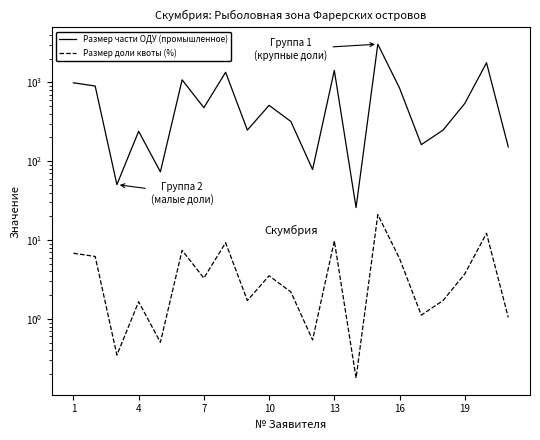

What is the label of the 2nd point from the right?

19